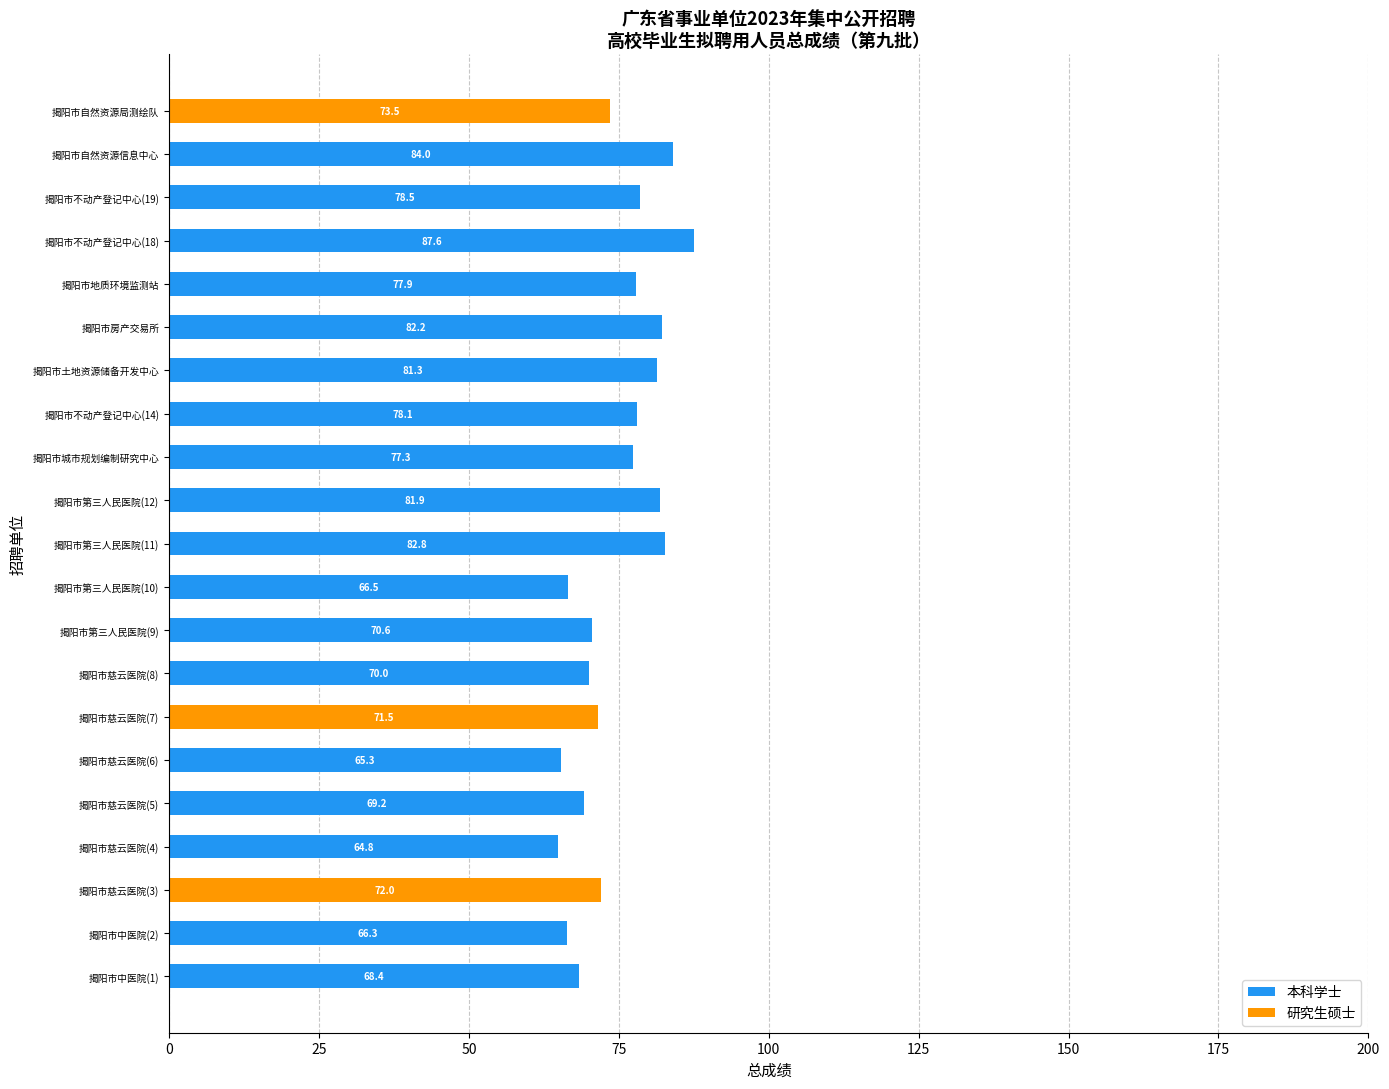

At which category is the sum across all series the highest?

揭阳市不动产登记中心(18)